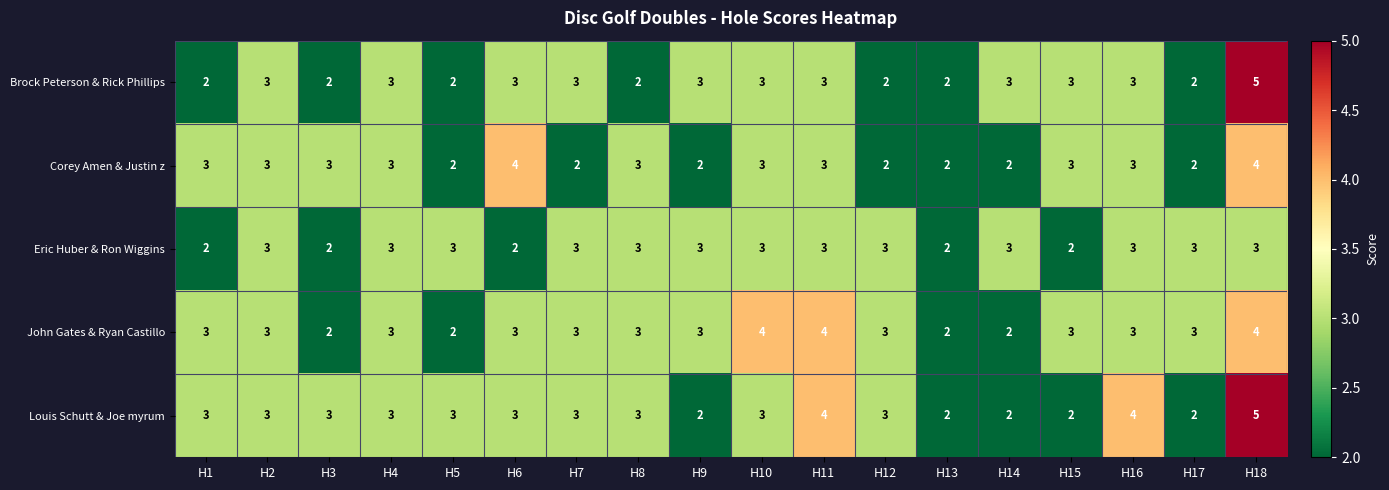

How many categories are shown in the chart?

18